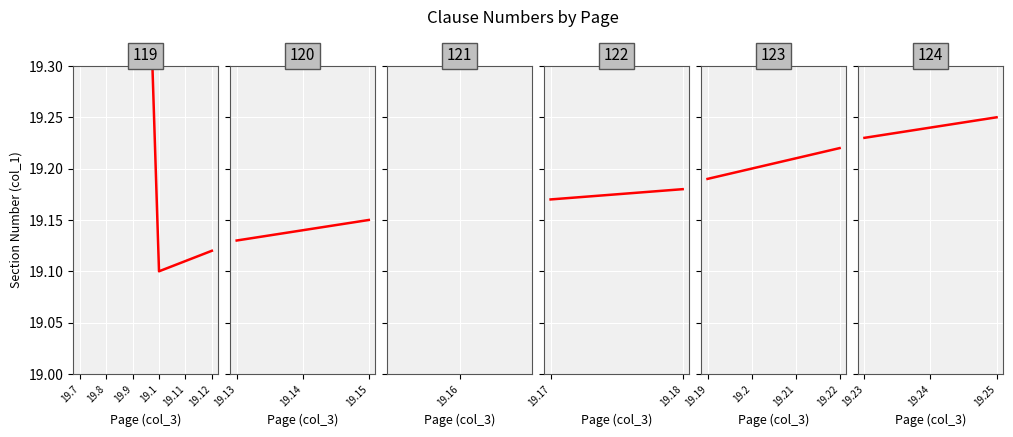

What is the difference between the second highest and second lowest values?

0.7